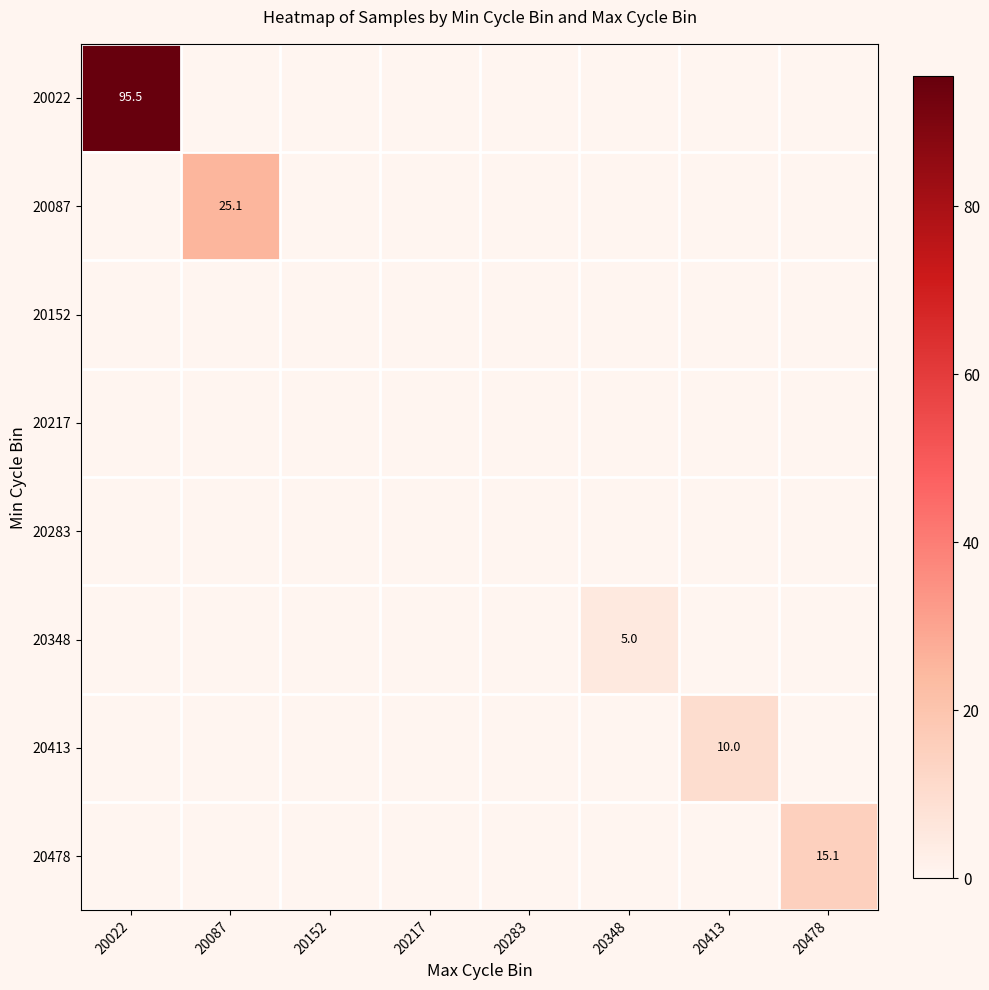

The 20283 series shows 0.0 at 20022. True or false?

True